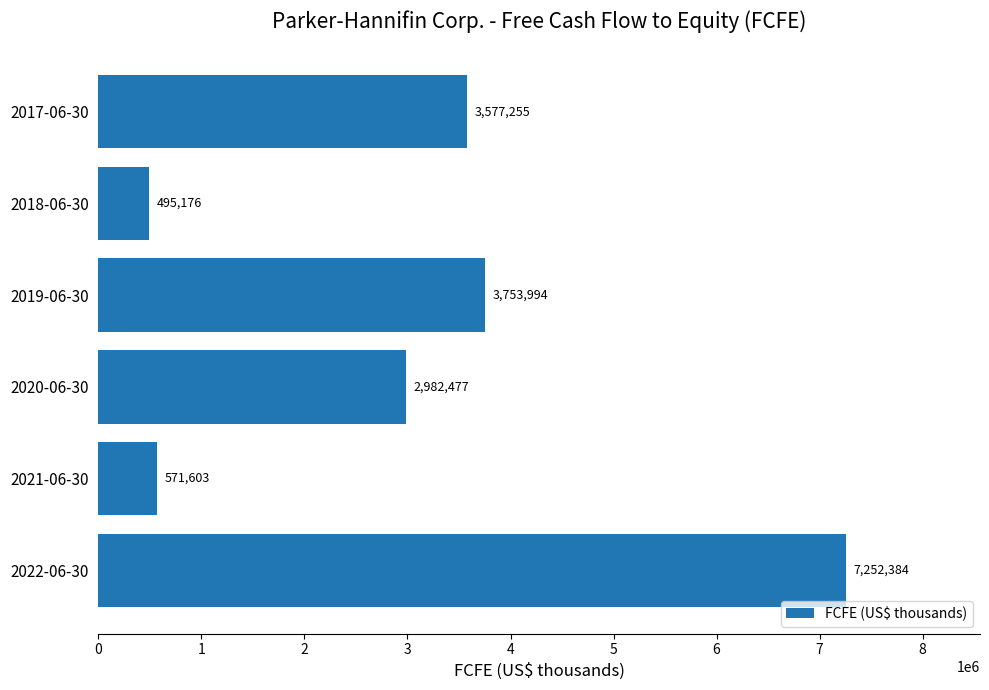

Reading bottom to top, list all the values displayed in this chart.

7252384	571603	2982477	3753994	495176	3577255